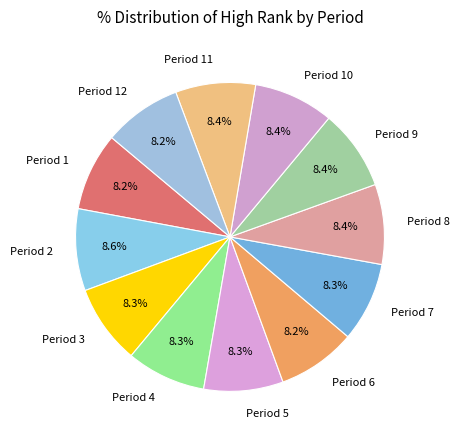

How many slices are in this pie chart?

12